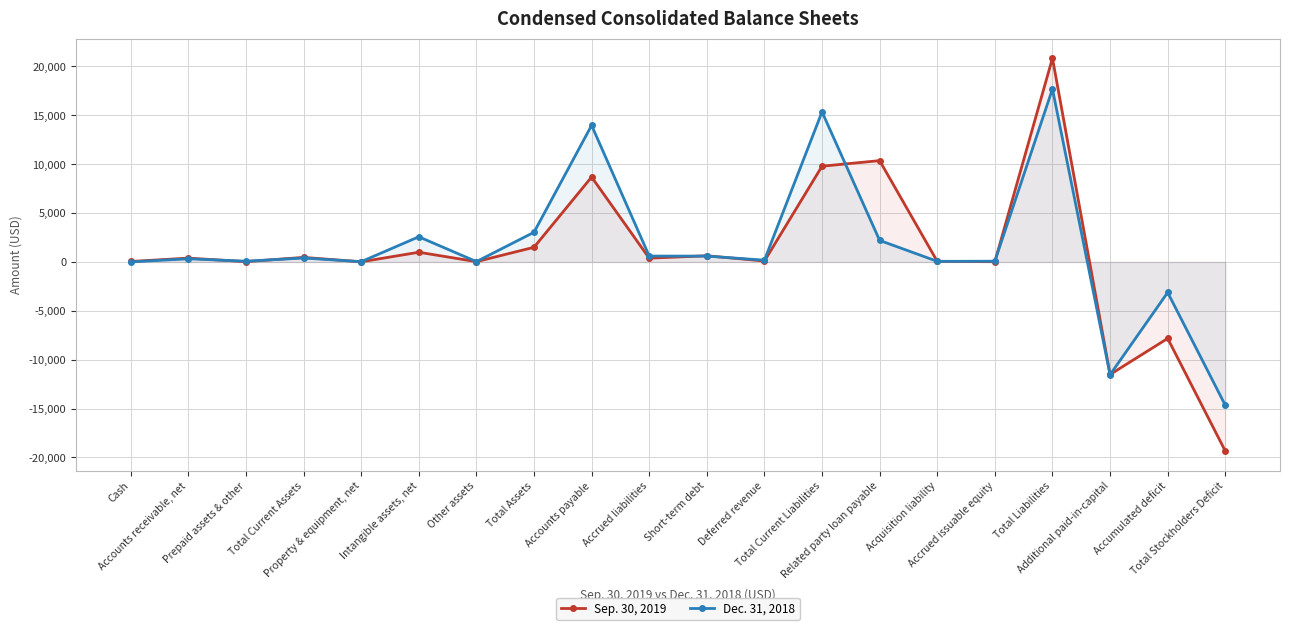

What is the sum of the Dec. 31, 2018 values at Cash and Short-term debt?

602